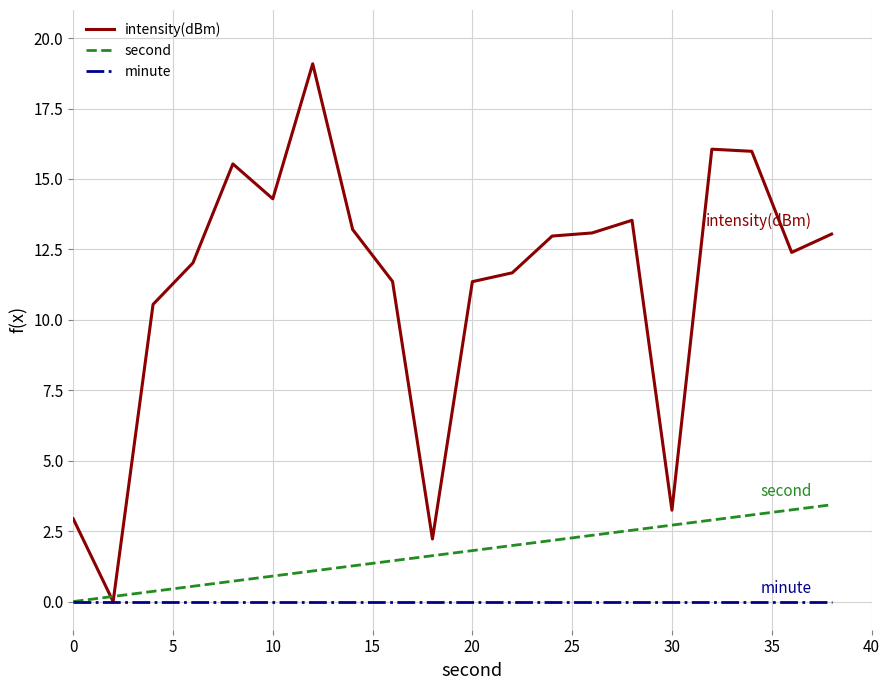

Which series has the widest spread of values?

intensity(dBm)